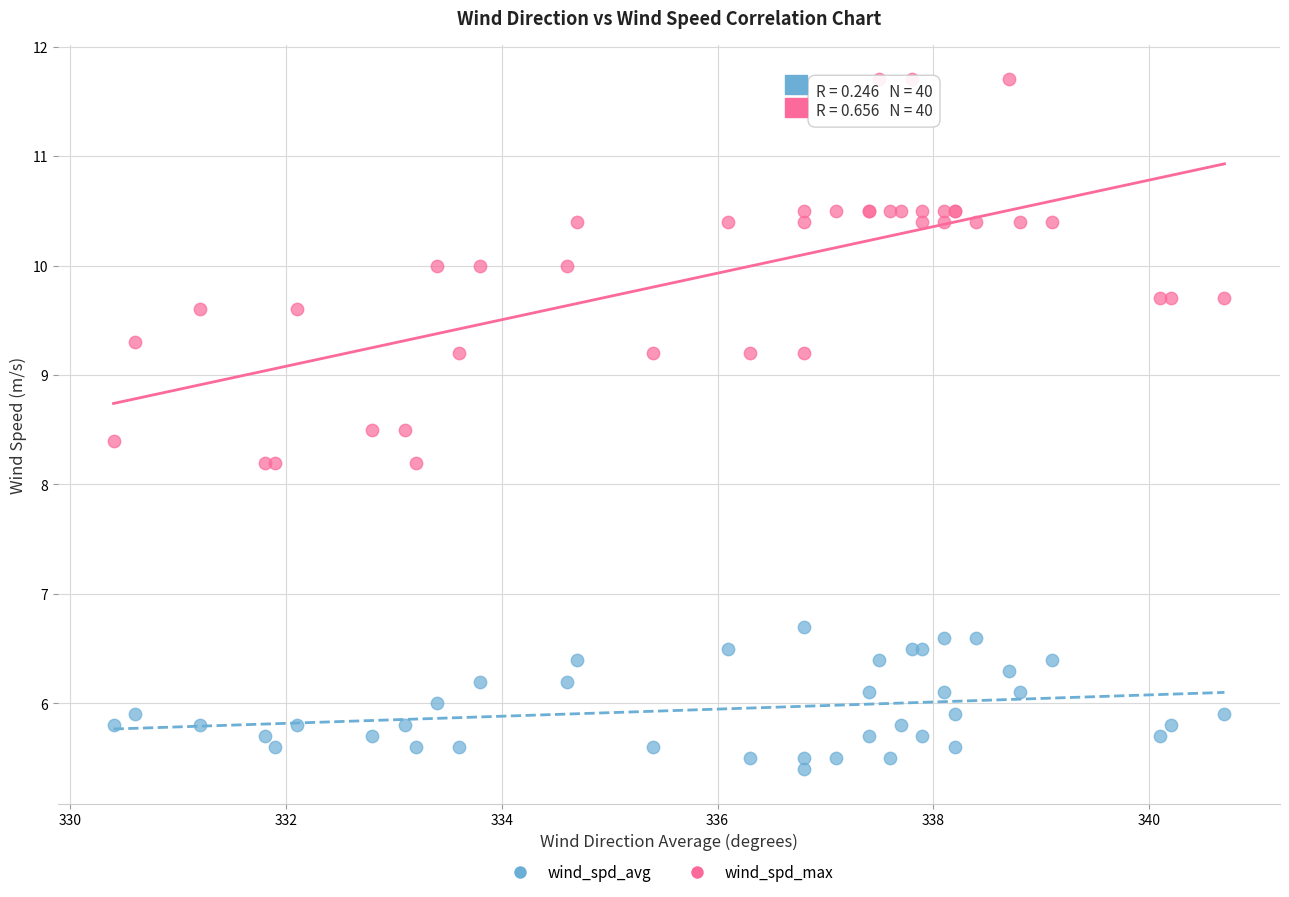

Which series has the widest spread of Y values?

wind_spd_max